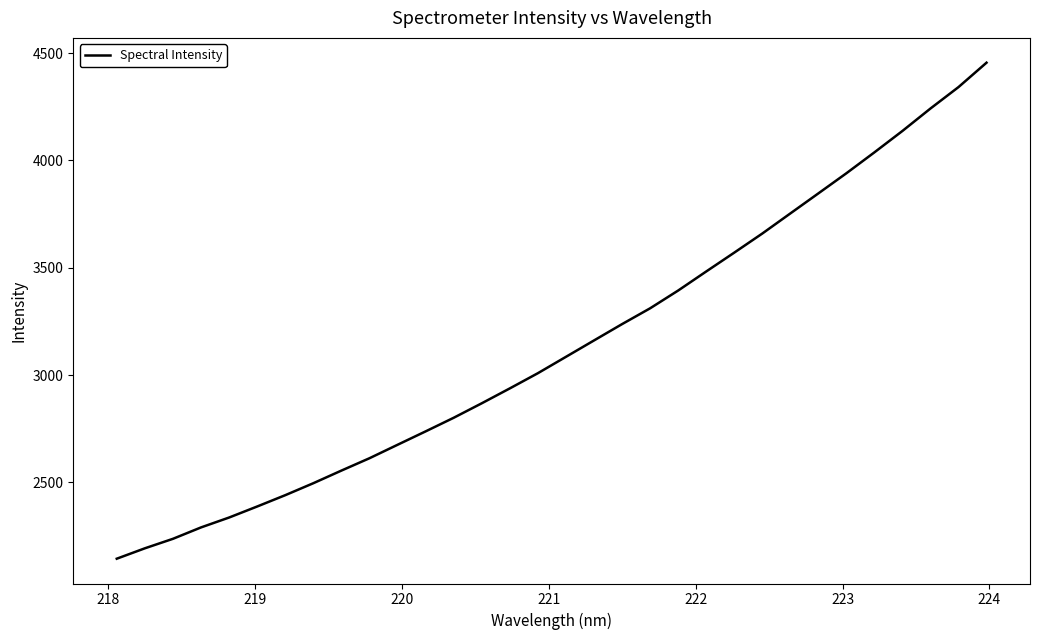

What is the minimum value shown in the chart?

2144.9